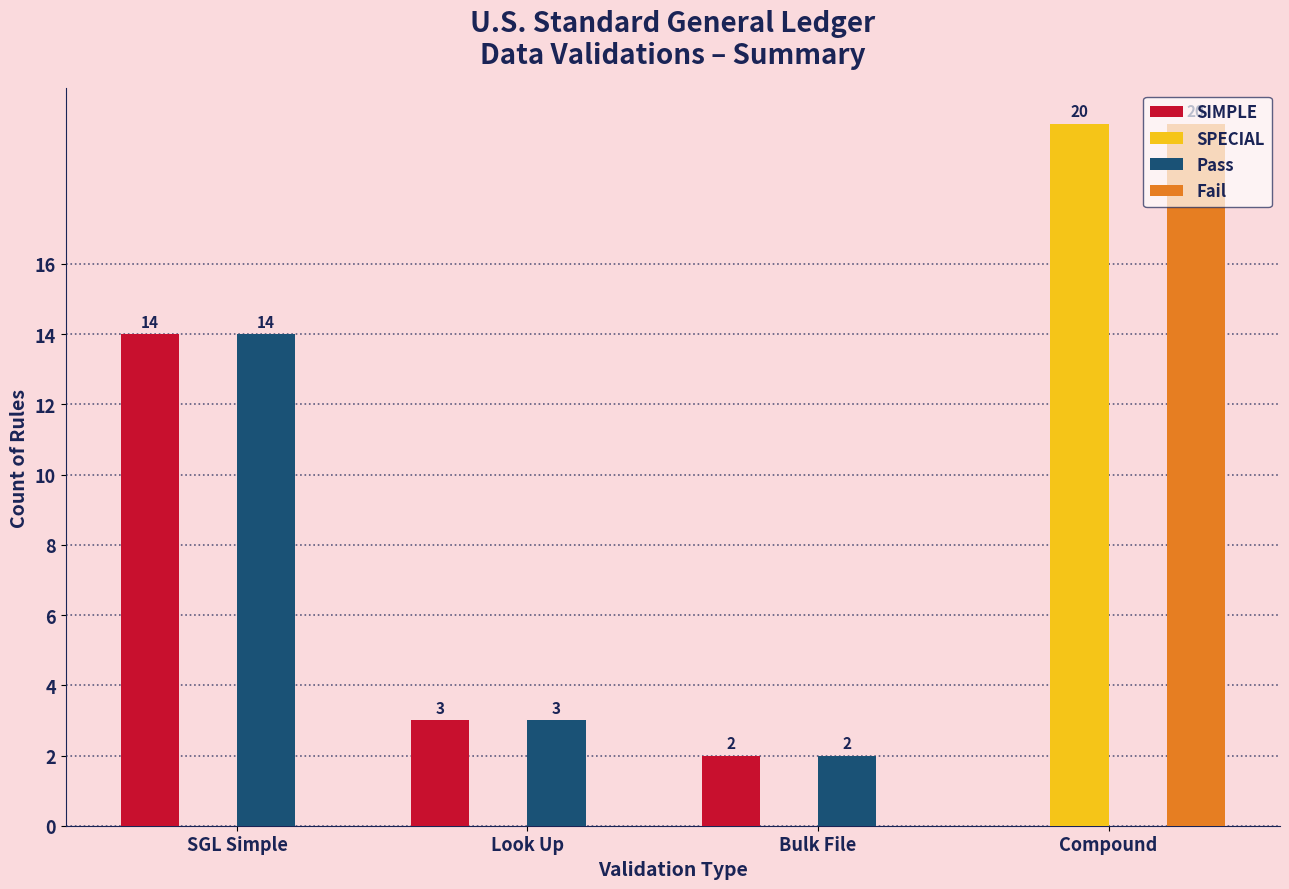

Reading left to right, what are all the values shown in this chart?

SIMPLE: SGL Simple=14	Look Up=3	Bulk File=2	Compound=0
SPECIAL: SGL Simple=0	Look Up=0	Bulk File=0	Compound=20
Pass: SGL Simple=14	Look Up=3	Bulk File=2	Compound=0
Fail: SGL Simple=0	Look Up=0	Bulk File=0	Compound=20